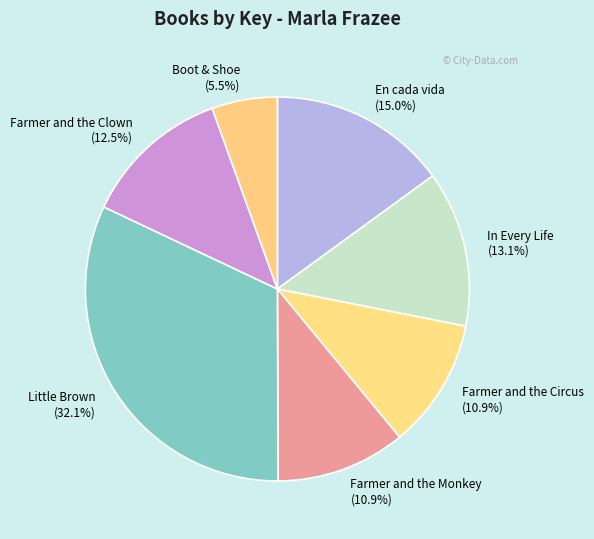

Combined, what portion of the pie is Boot & Shoe and Farmer and the Circus?

16.4%